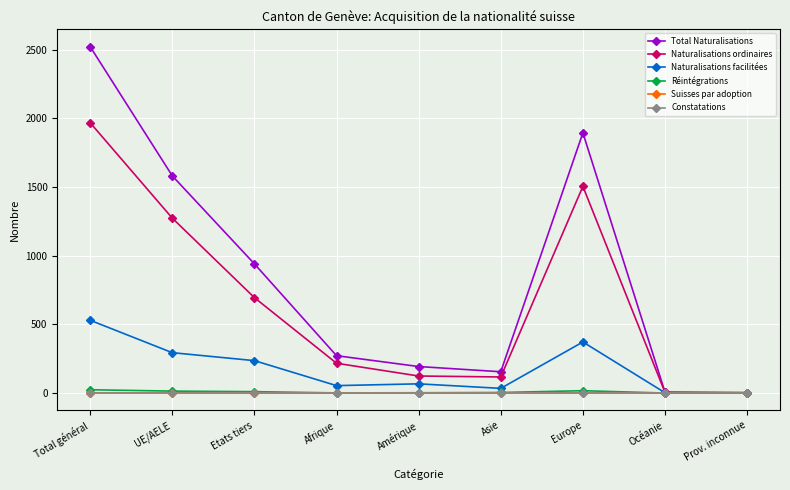

True or false: Constatations has a value of 0 at Amérique.

True